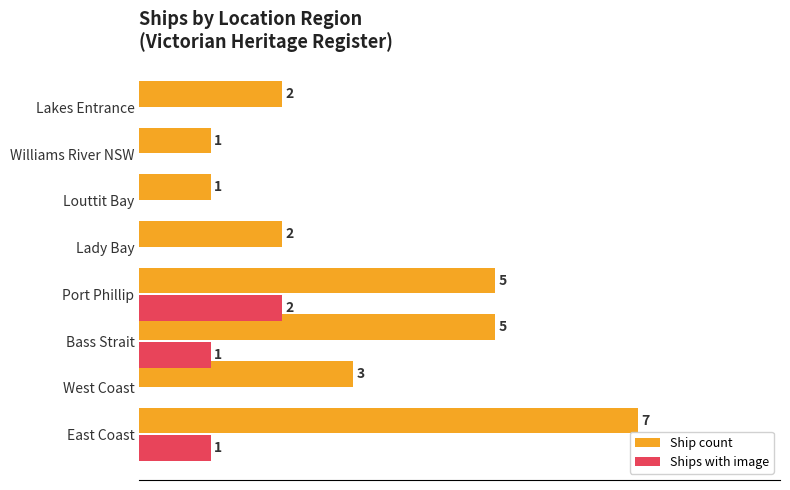

At which category is the sum across all series the highest?

East Coast